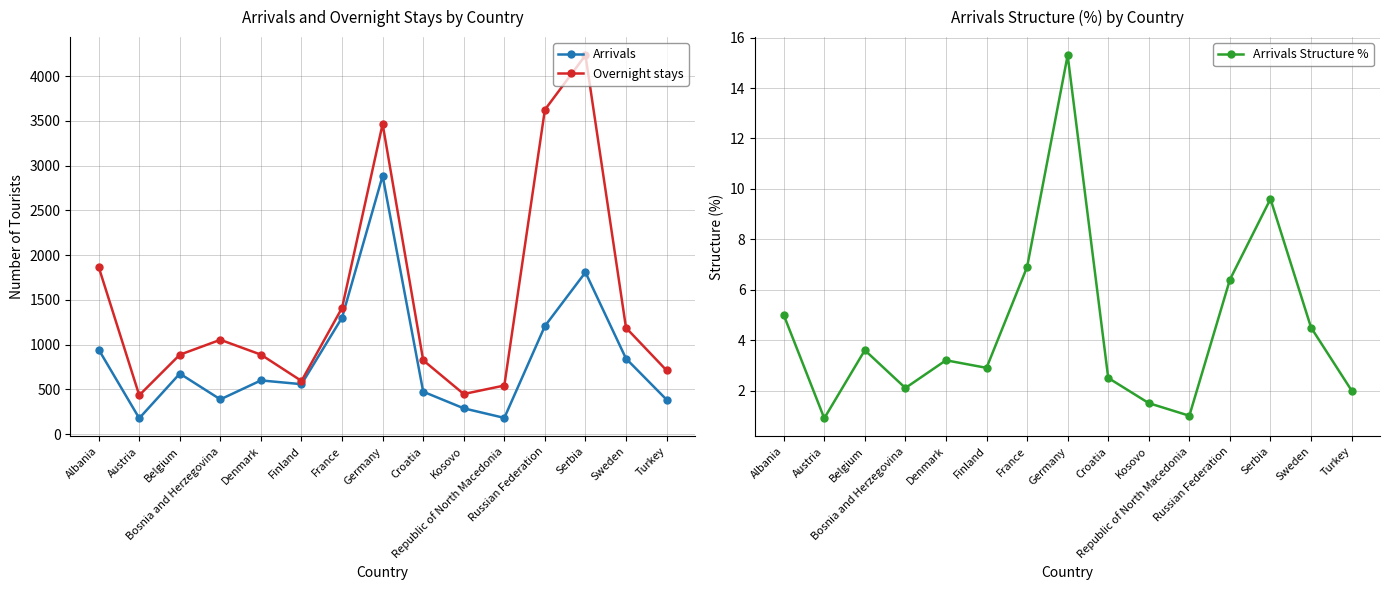

What is the maximum value for Arrivals Structure %?

15.3